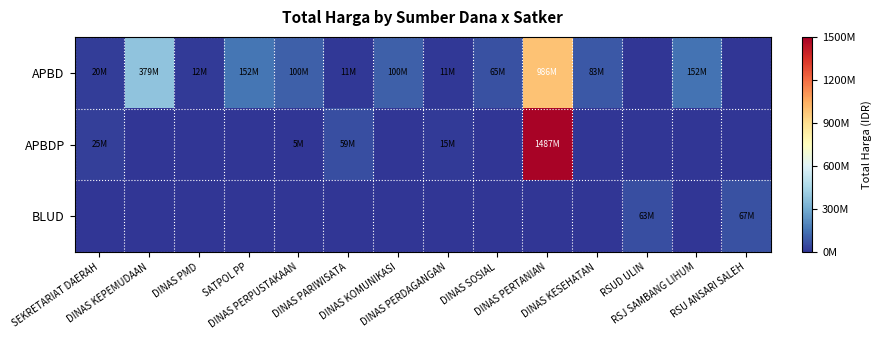

Which label corresponds to the largest value in the chart?

DINAS PERTANIAN